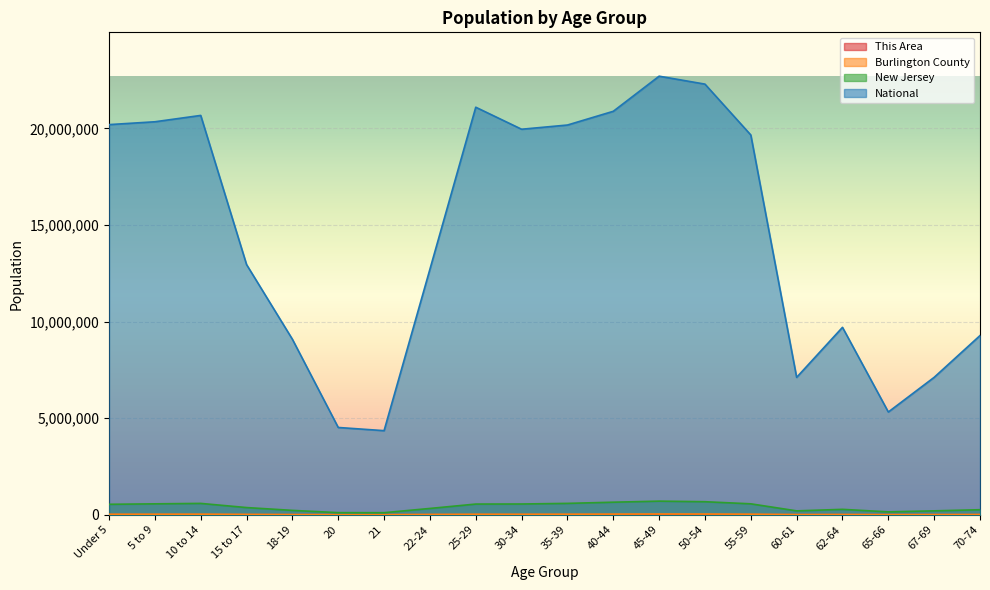

How many lines are shown in the chart?

4